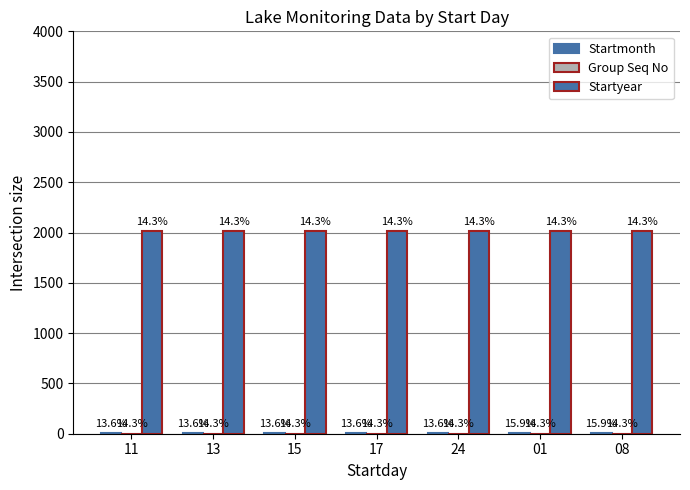

What is the difference between the highest and lowest values at 11?

2013